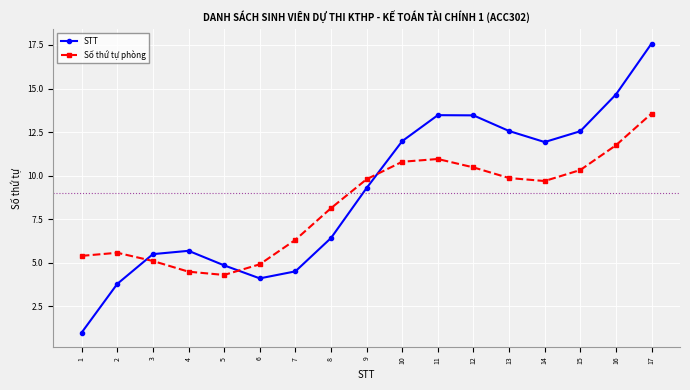

What is the highest value of the STT series?

17.6